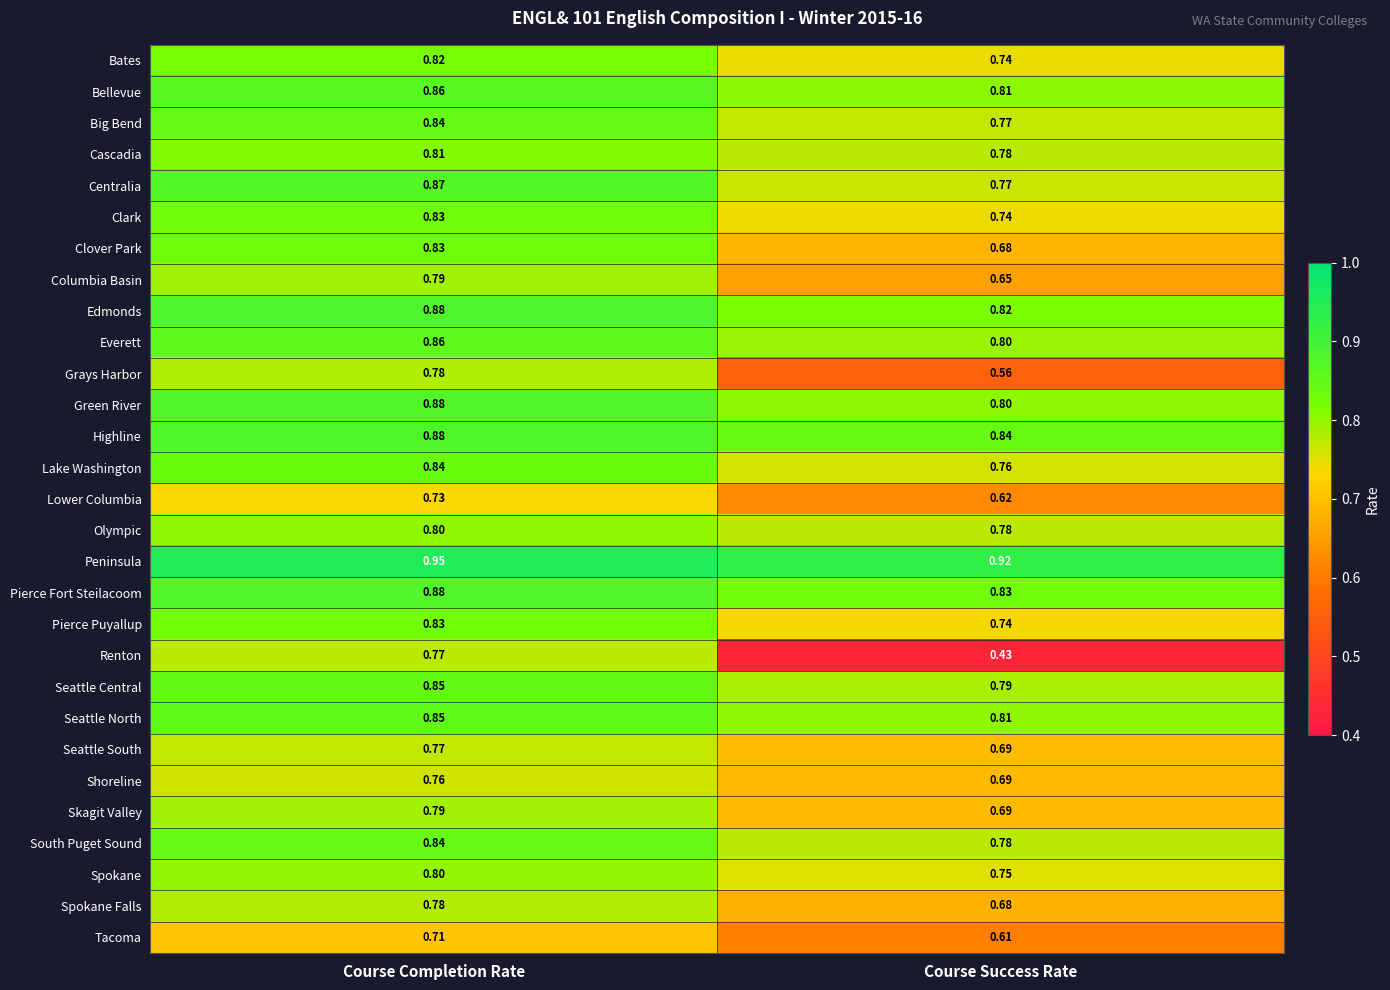

At which category is the sum across all series the highest?

Course Completion Rate